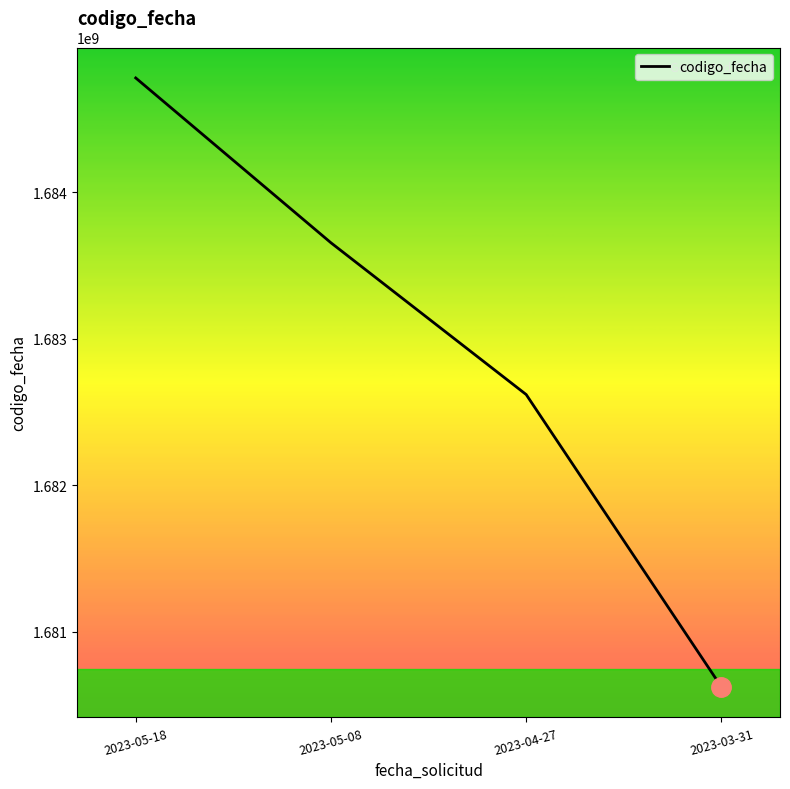

What is the average value?

1682918502